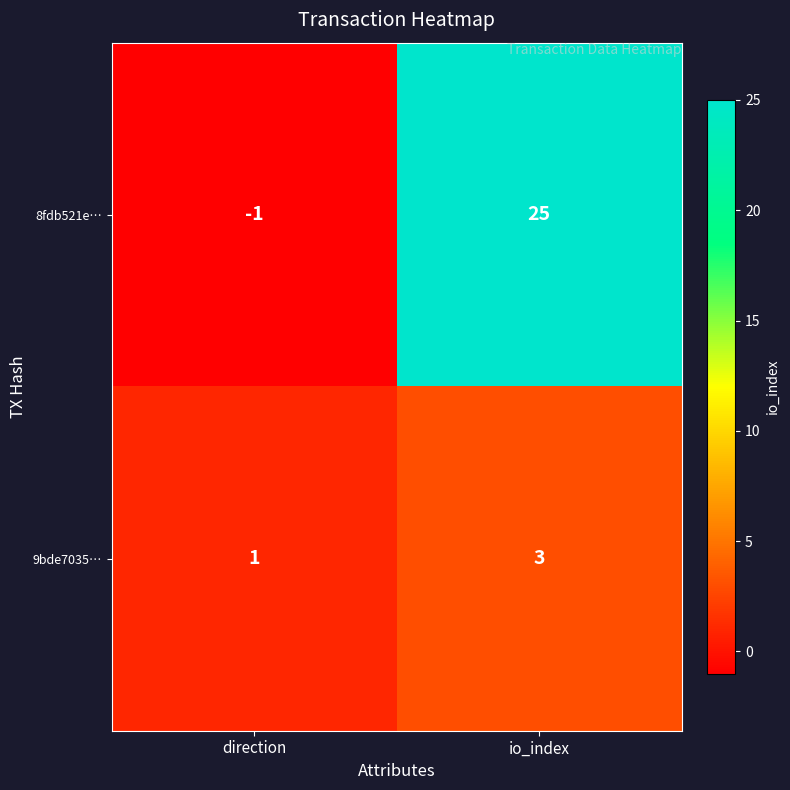

How many data points does each series have?

2